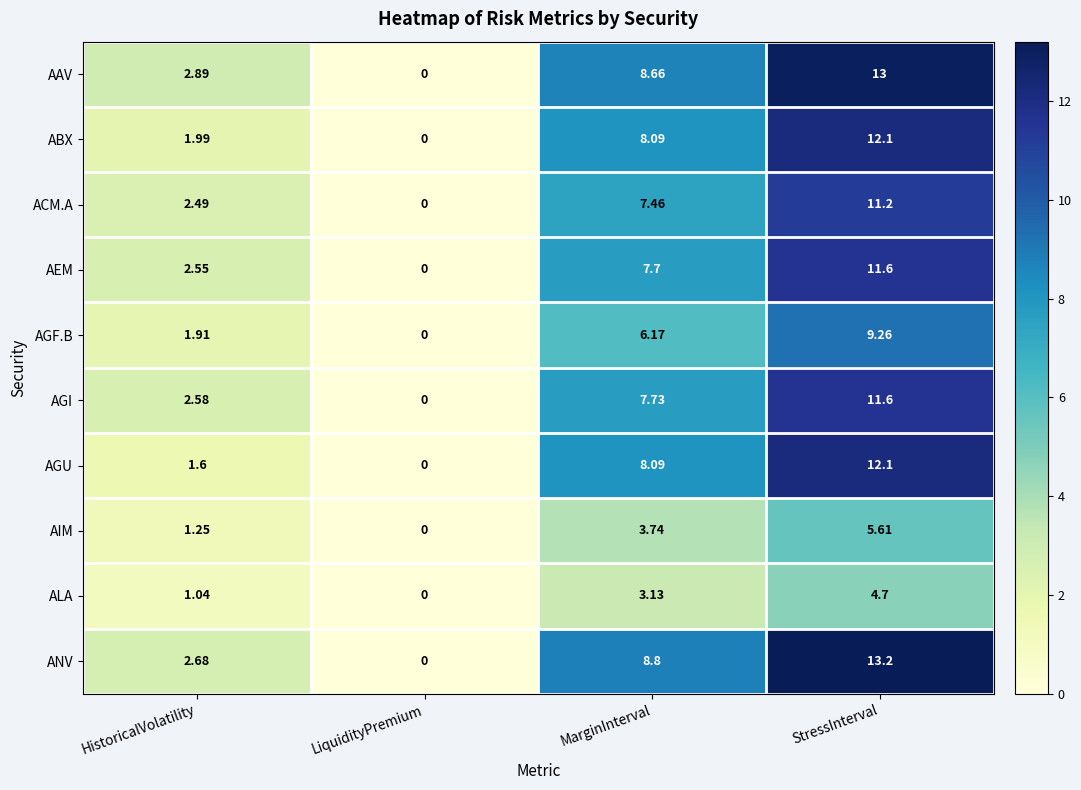

How many values in the AGF.B series exceed 6?

2